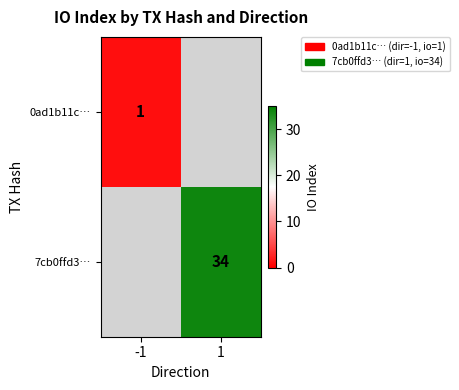

The value of 7cb0ffd3… at 1 is 55.1. True or false?

False